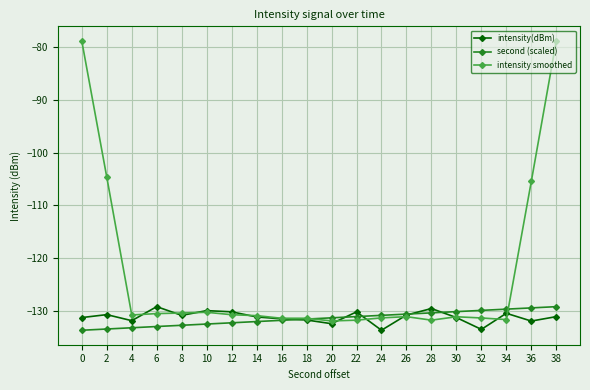

What is the difference between the maximum and minimum values in the intensity(dBm) series?

4.5